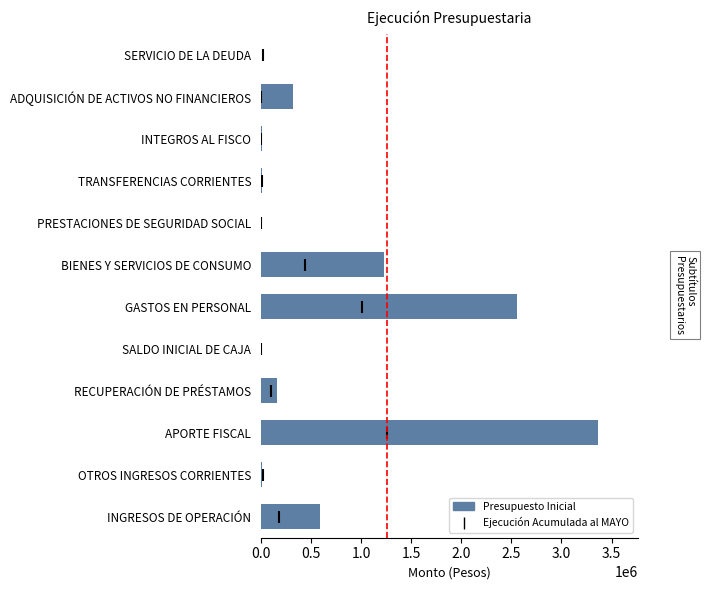

Between RECUPERACIÓN DE PRÉSTAMOS and PRESTACIONES DE SEGURIDAD SOCIAL, which is larger?

RECUPERACIÓN DE PRÉSTAMOS